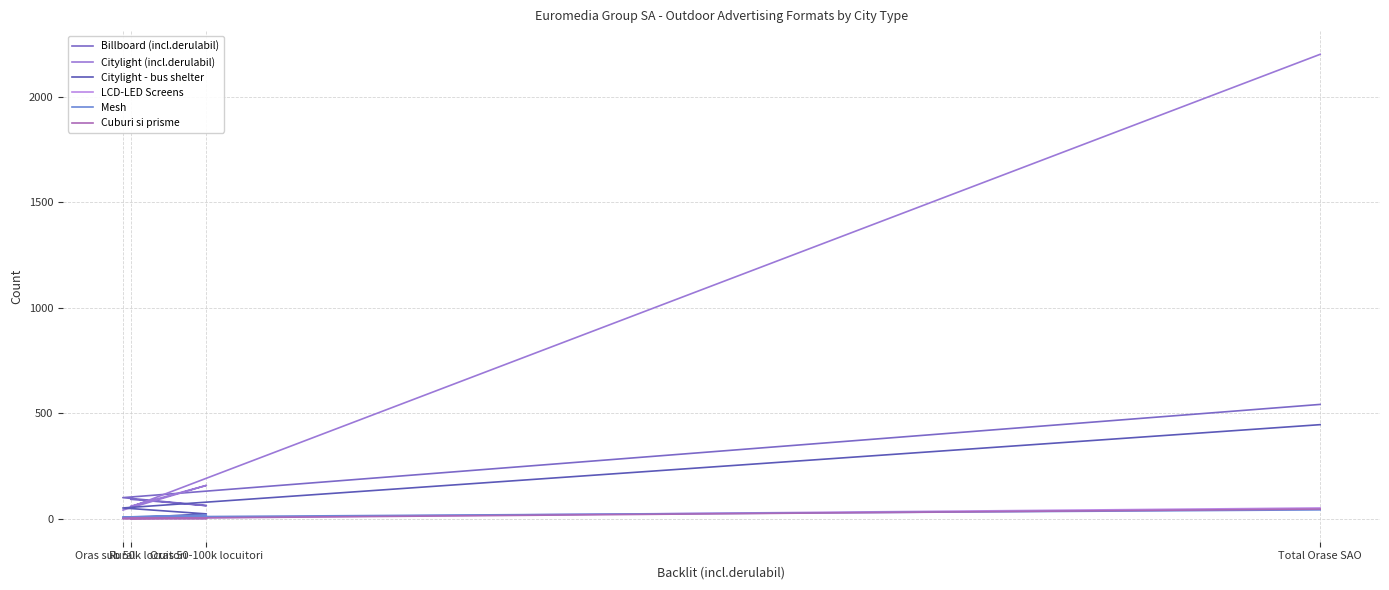

What position from the left is Oras 50-100k locuitori?

3